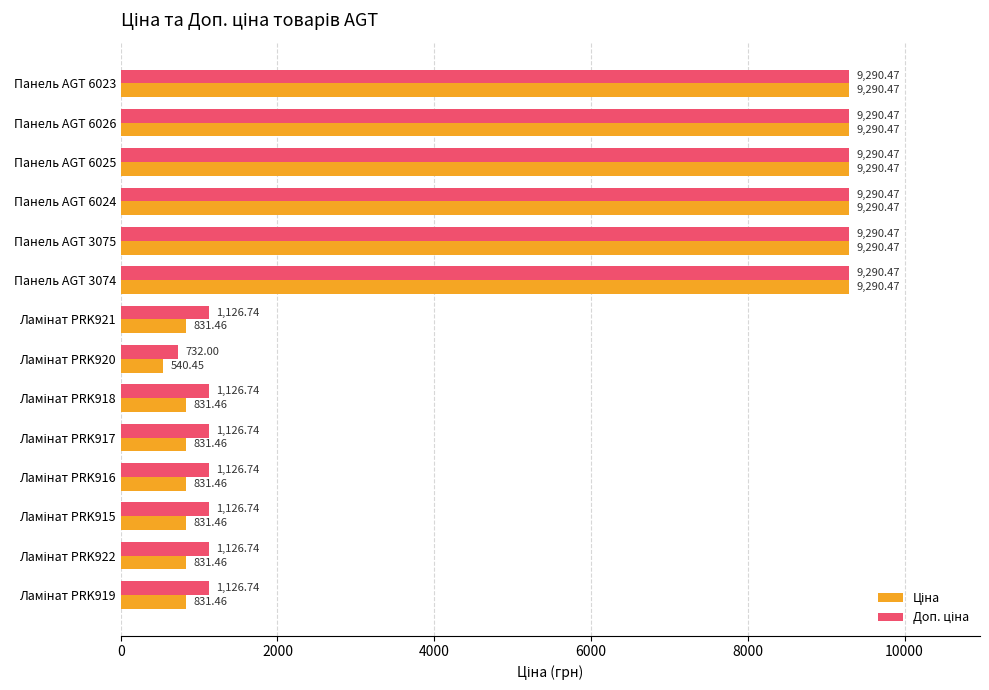

What is the total value across all series at Панель AGT 6026?

18580.9